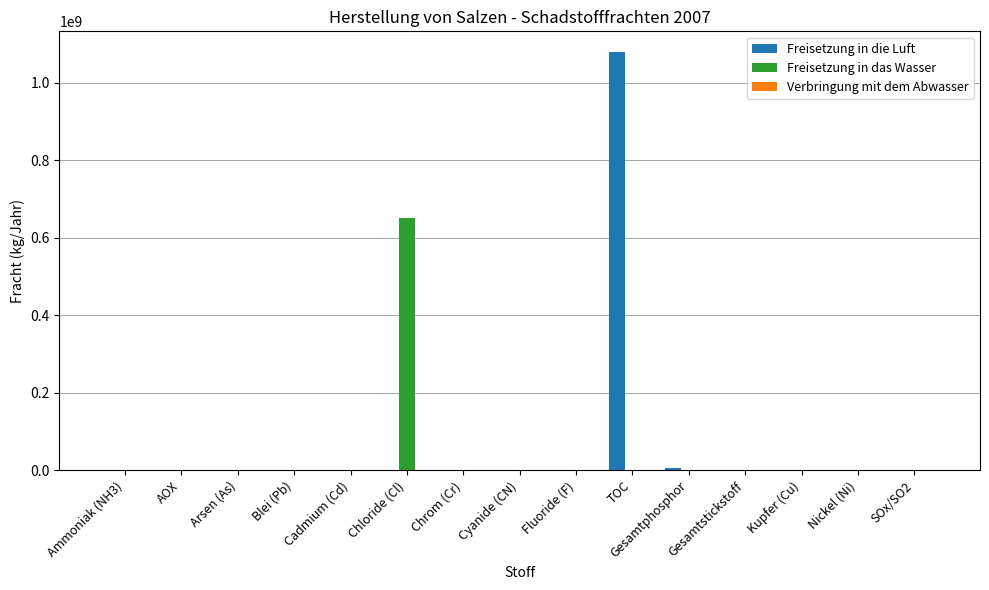

Which category has the highest value across all series?

TOC